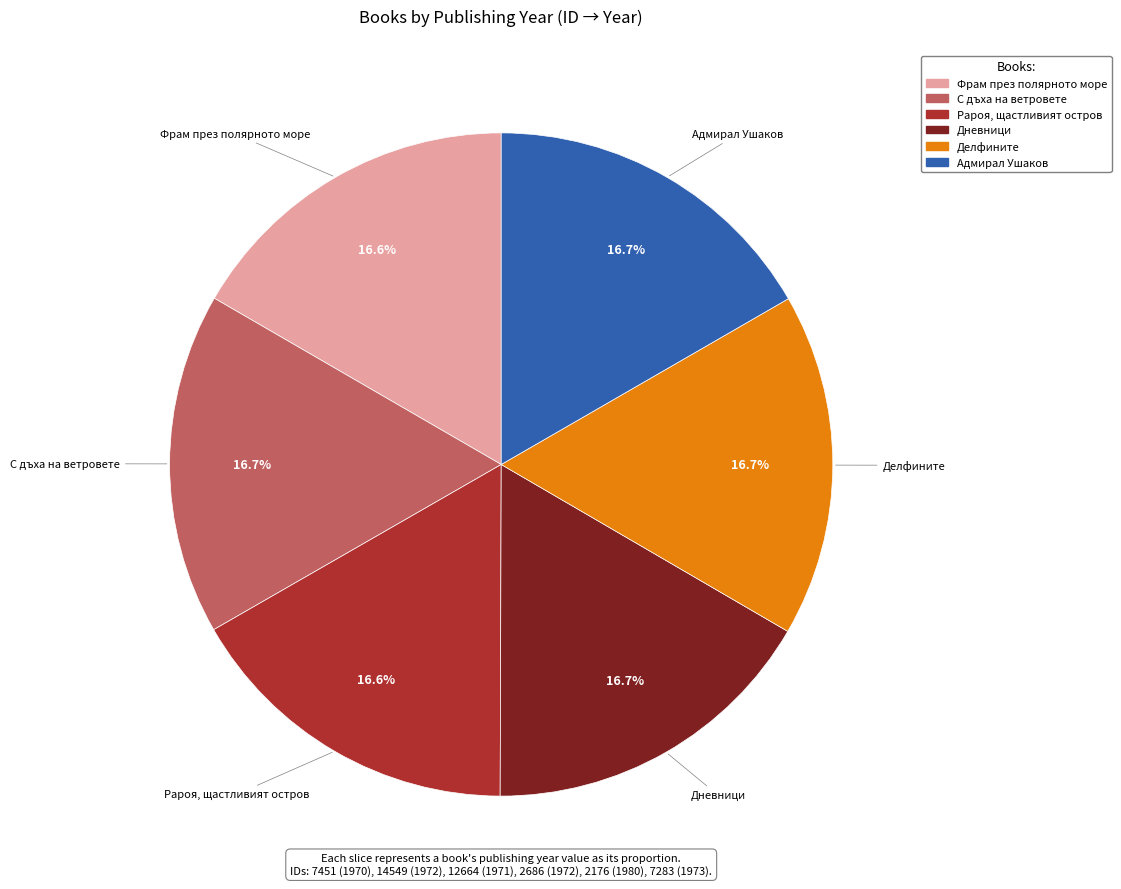

To the nearest percent, what portion does Делфините represent?

17%